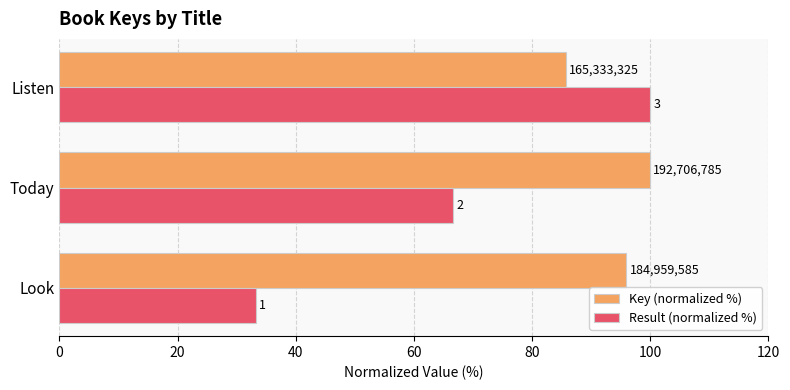

What are all the series names shown in the legend?

Key (normalized %), Result (normalized %)